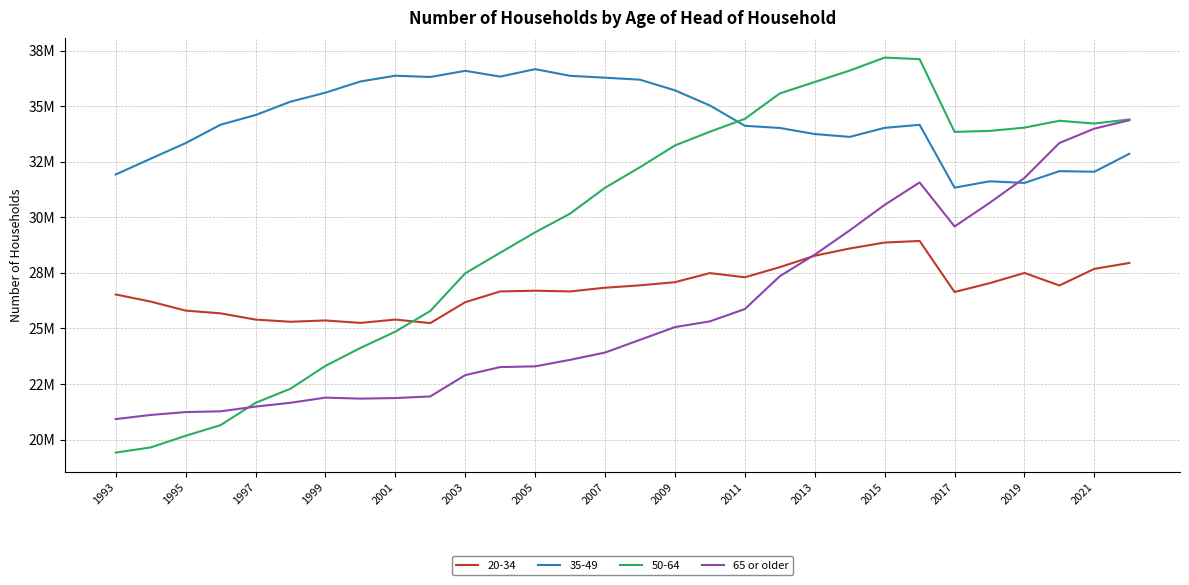

What are all the series names shown in the legend?

20-34, 35-49, 50-64, 65 or older